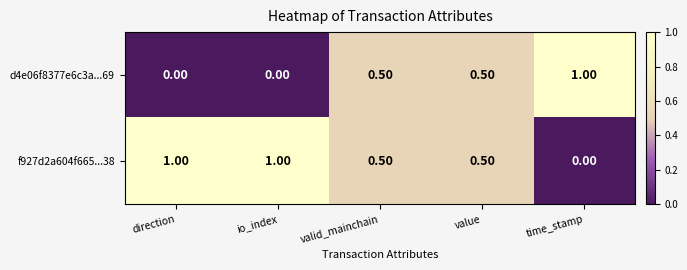

What is the sum of all d4e06f8377e6c3a...69 values?

2.0